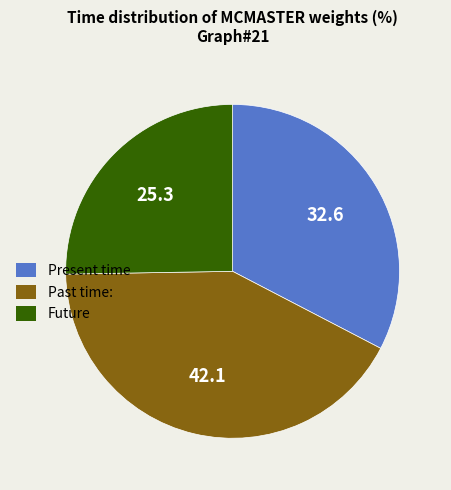

Is the sum of Present time and Future greater than half?

Yes